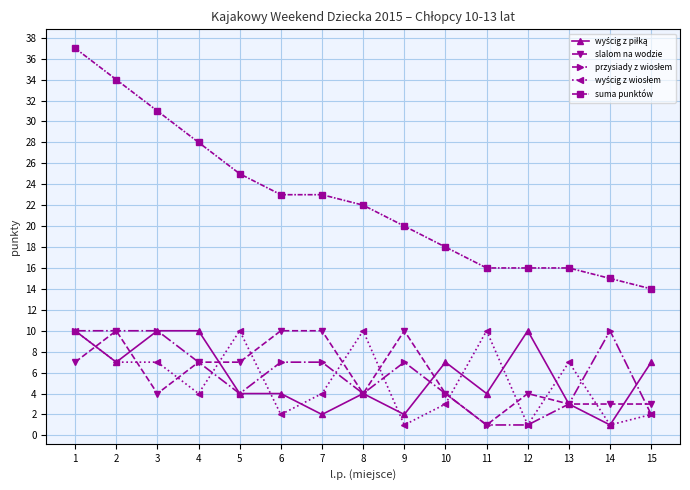

What is the value of the suma punktów point at the 9th from the left?

20